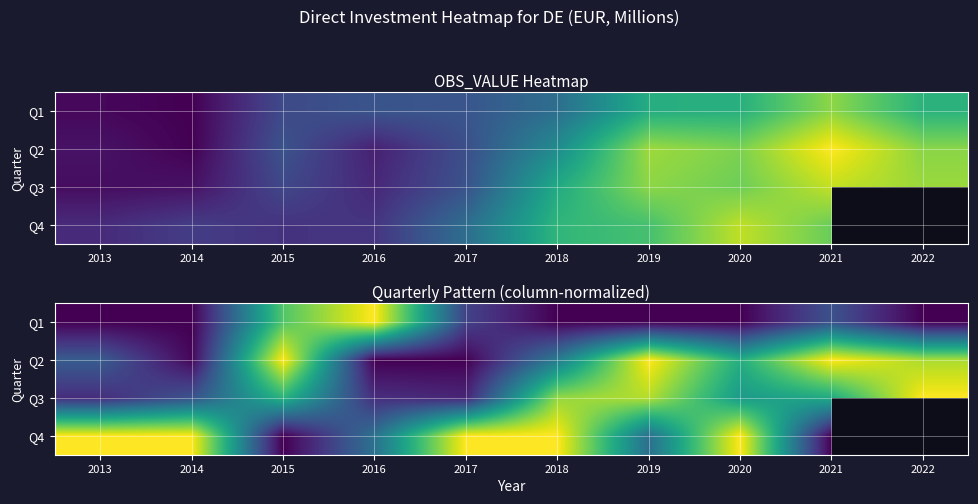

Rank the series at 2016 from highest to lowest value.

Q1, Q4, Q3, Q2